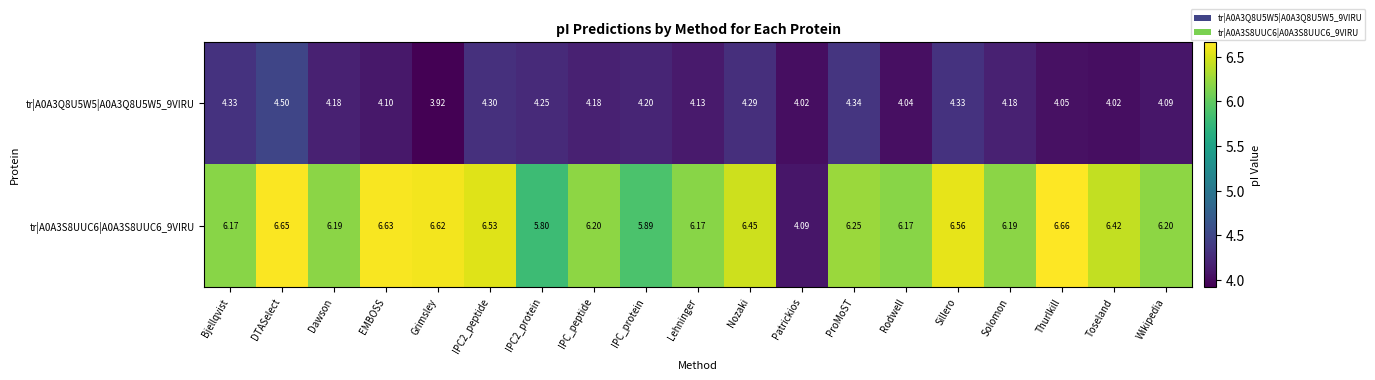

At which category is the sum across all series the highest?

DTASelect